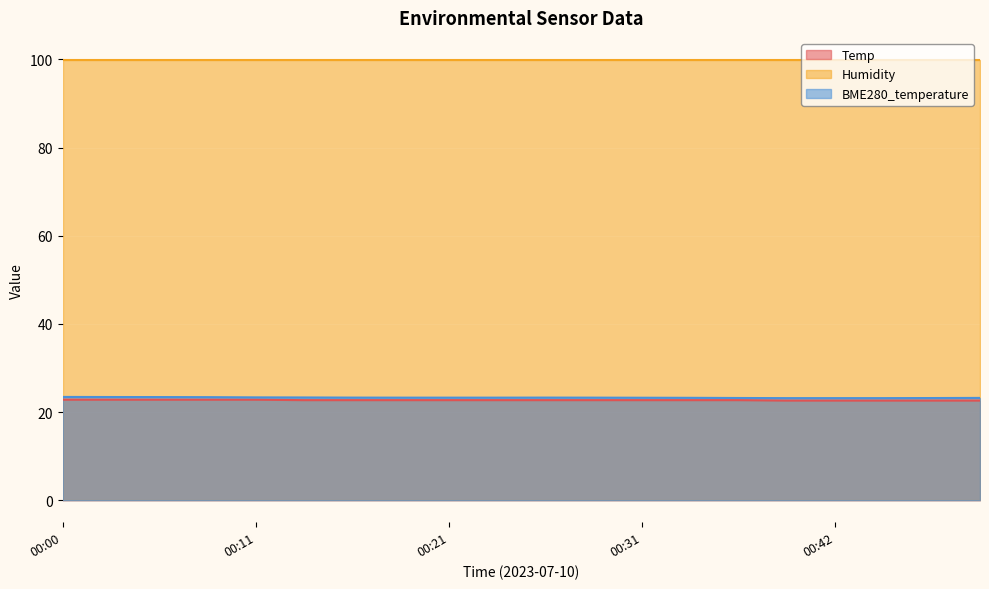

True or false: BME280_temperature and Temp intersect in this chart.

False